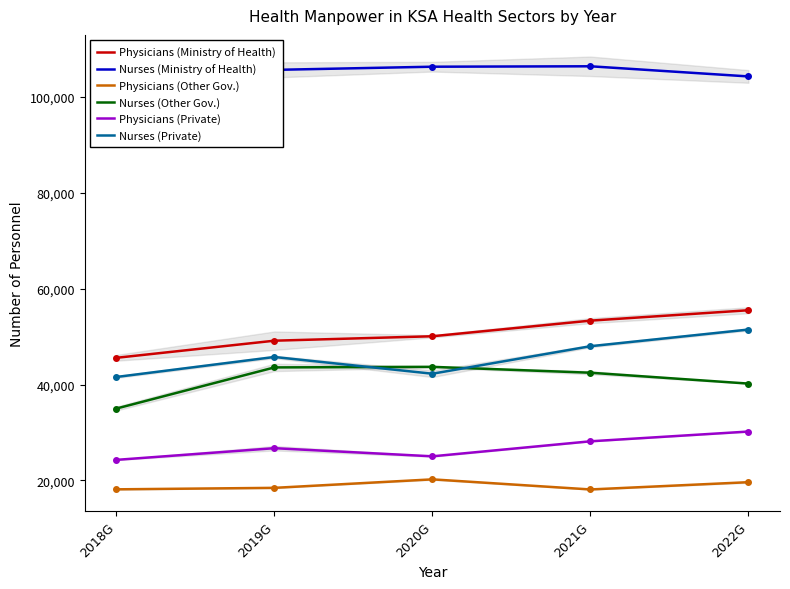

What is the sum of all Nurses (Ministry of Health) values?

526420